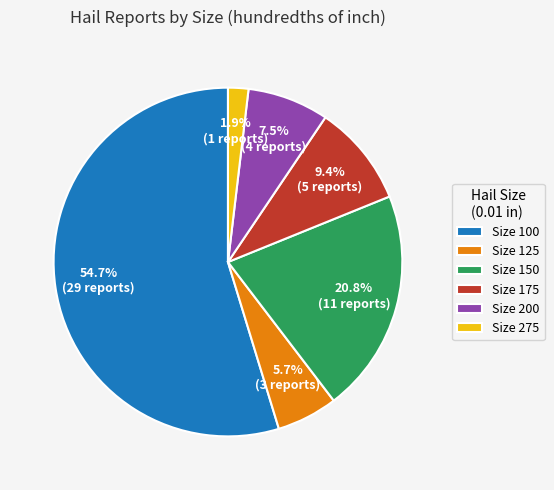

Between Size 125 and Size 175, which is larger?

Size 175